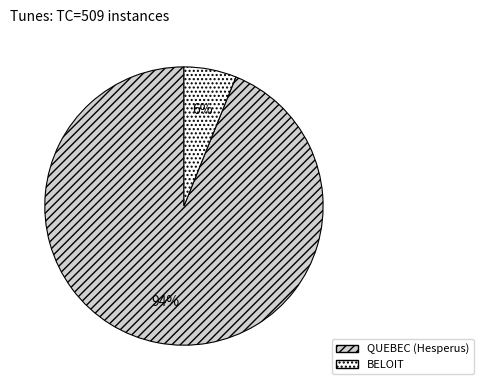

To the nearest percent, what is the combined percentage of QUEBEC (Hesperus) and BELOIT?

100%